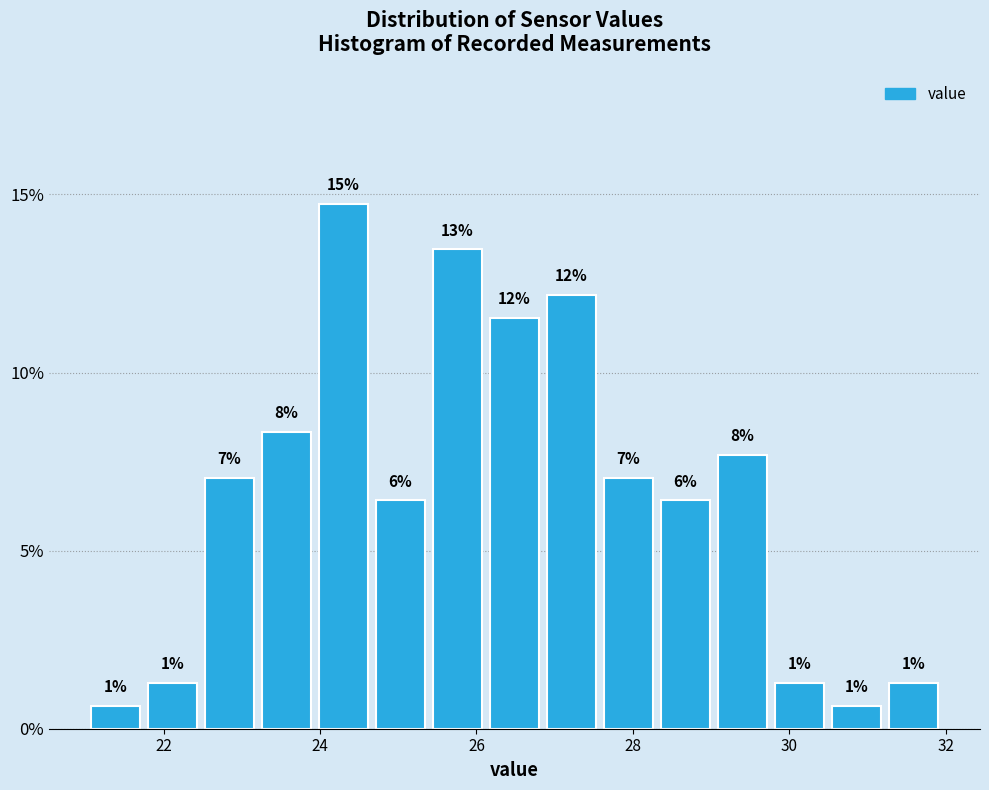

Read against the x-axis, roughly where is the centre of the tallest bar?

24.2